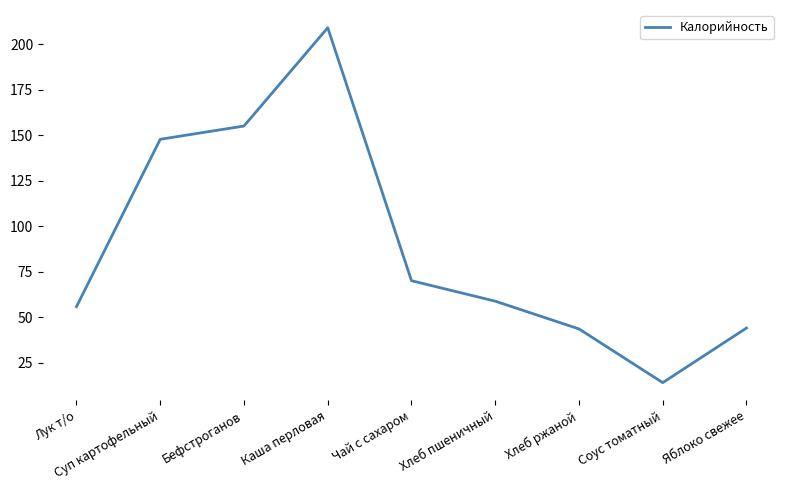

Which category has the highest value across all series?

Каша перловая